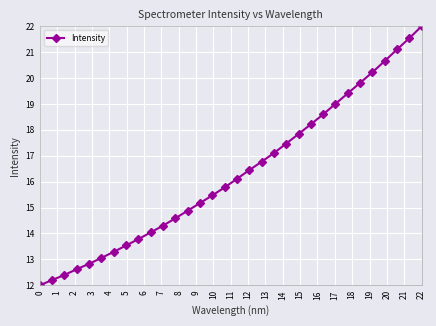

How many data points are less than 16?

16